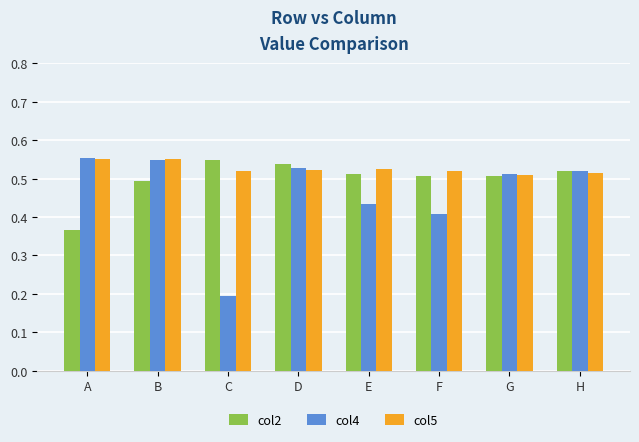

Which series changed the most between A and H?

col2